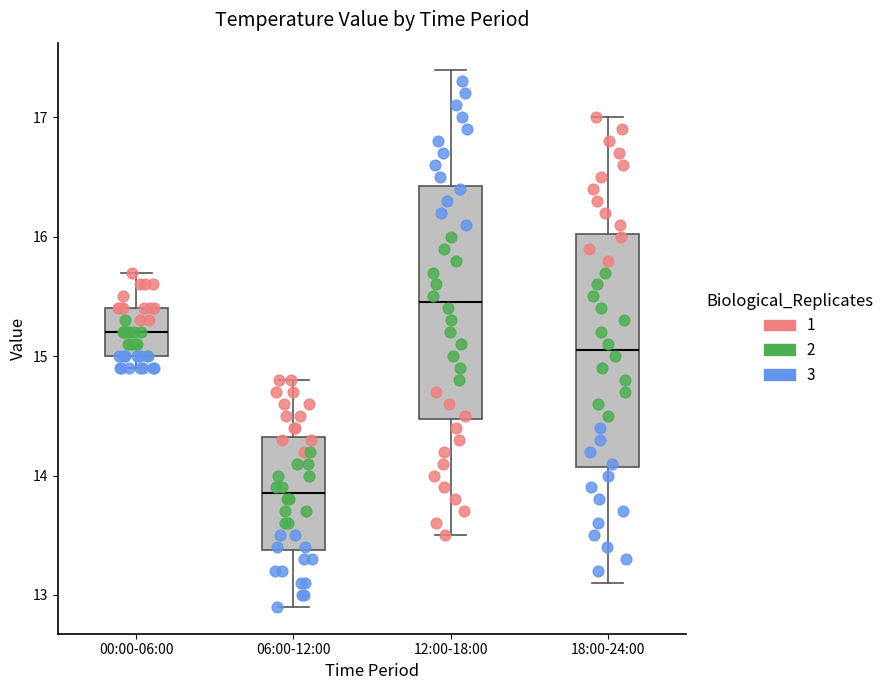

Reading left to right, read every box against the y-axis: the position of its median line, the range the box covers, and the ends of its whiskers. The values are not printed on the chart, so give them approximately, as read against the axis.

00:00-06:00: median 15.2, box 15.0 to 15.4, whiskers 14.9 to 15.7
06:00-12:00: median 13.9, box 13.4 to 14.3, whiskers 12.9 to 14.8
12:00-18:00: median 15.5, box 14.5 to 16.4, whiskers 13.5 to 17.4
18:00-24:00: median 15.1, box 14.1 to 16.0, whiskers 13.1 to 17.0